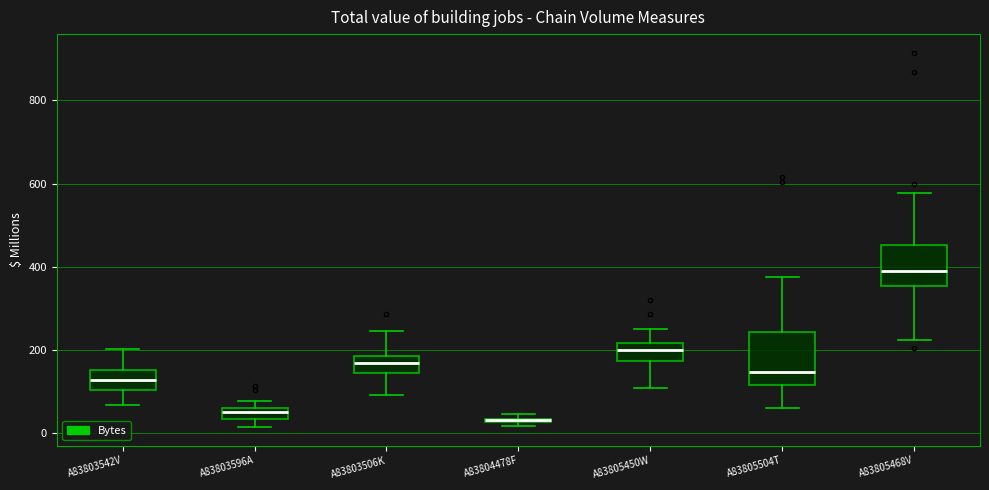

Where is the upper edge of the box for A83803596A on the y-axis? The values are not printed on the chart, so give them approximately, as read against the axis.

60